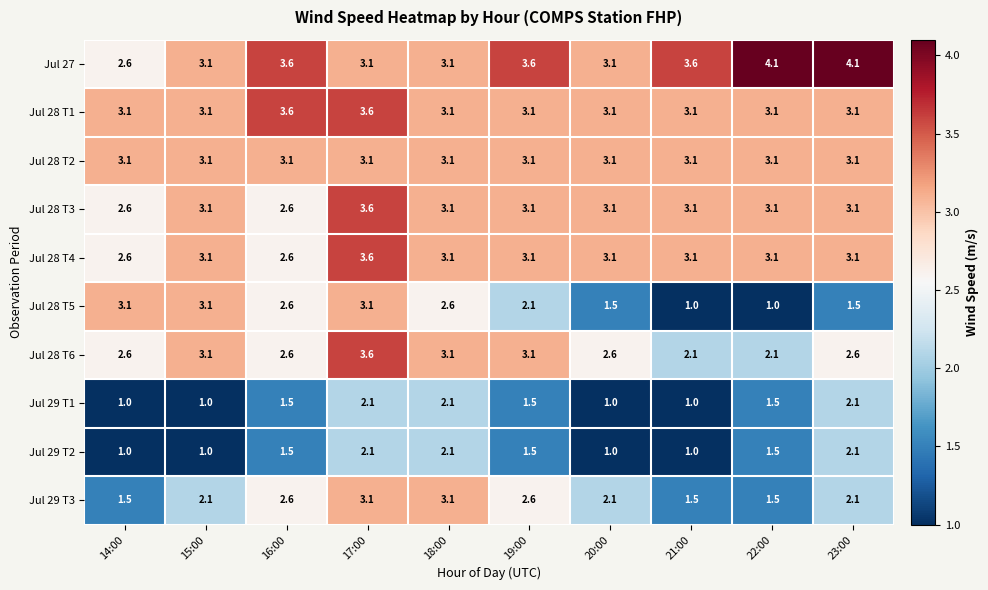

How many distinct data groups are displayed?

10